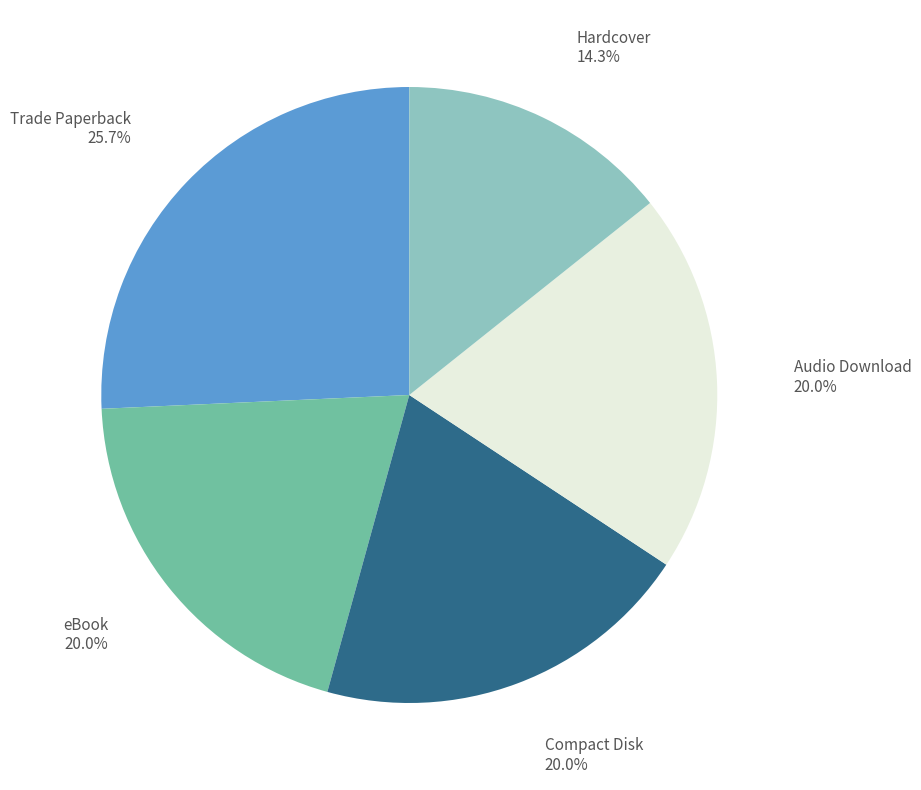

To the nearest percent, what is the difference between the Hardcover and Trade Paperback slice percentages?

11%